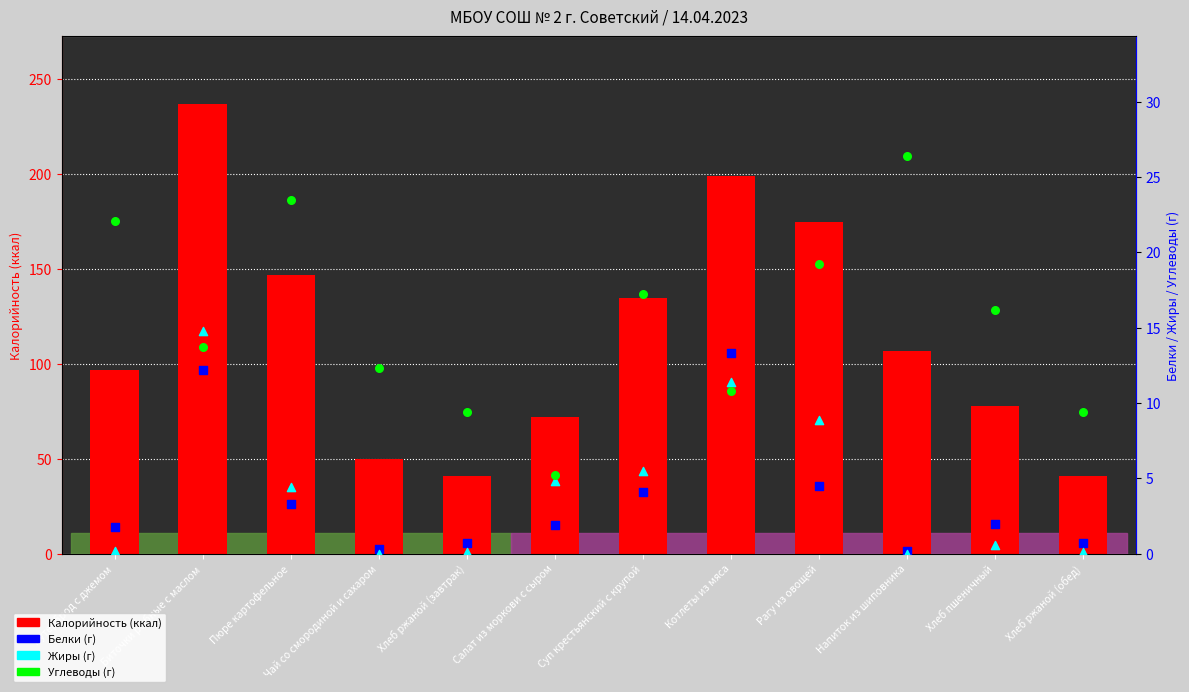

What are all the series names shown in the legend?

Калорийность, Белки, Жиры, Углеводы